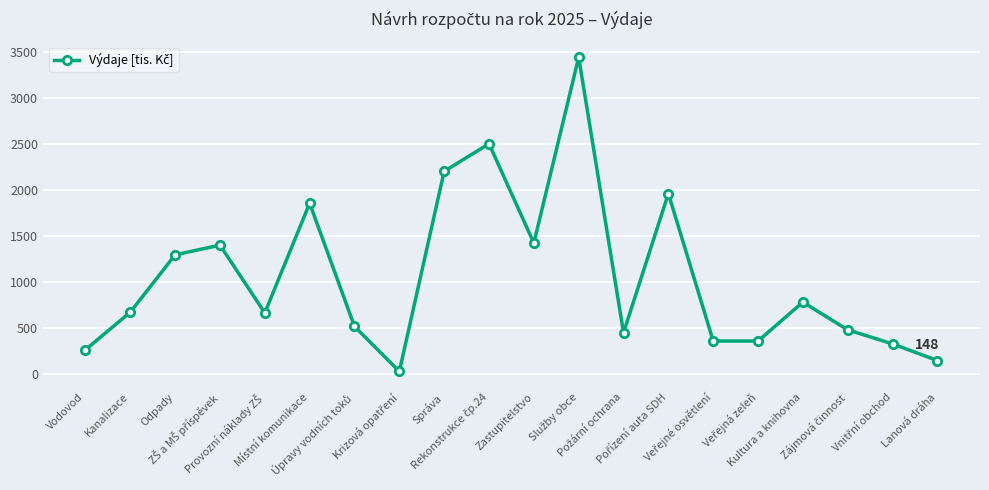

What is the greatest value displayed?

3439